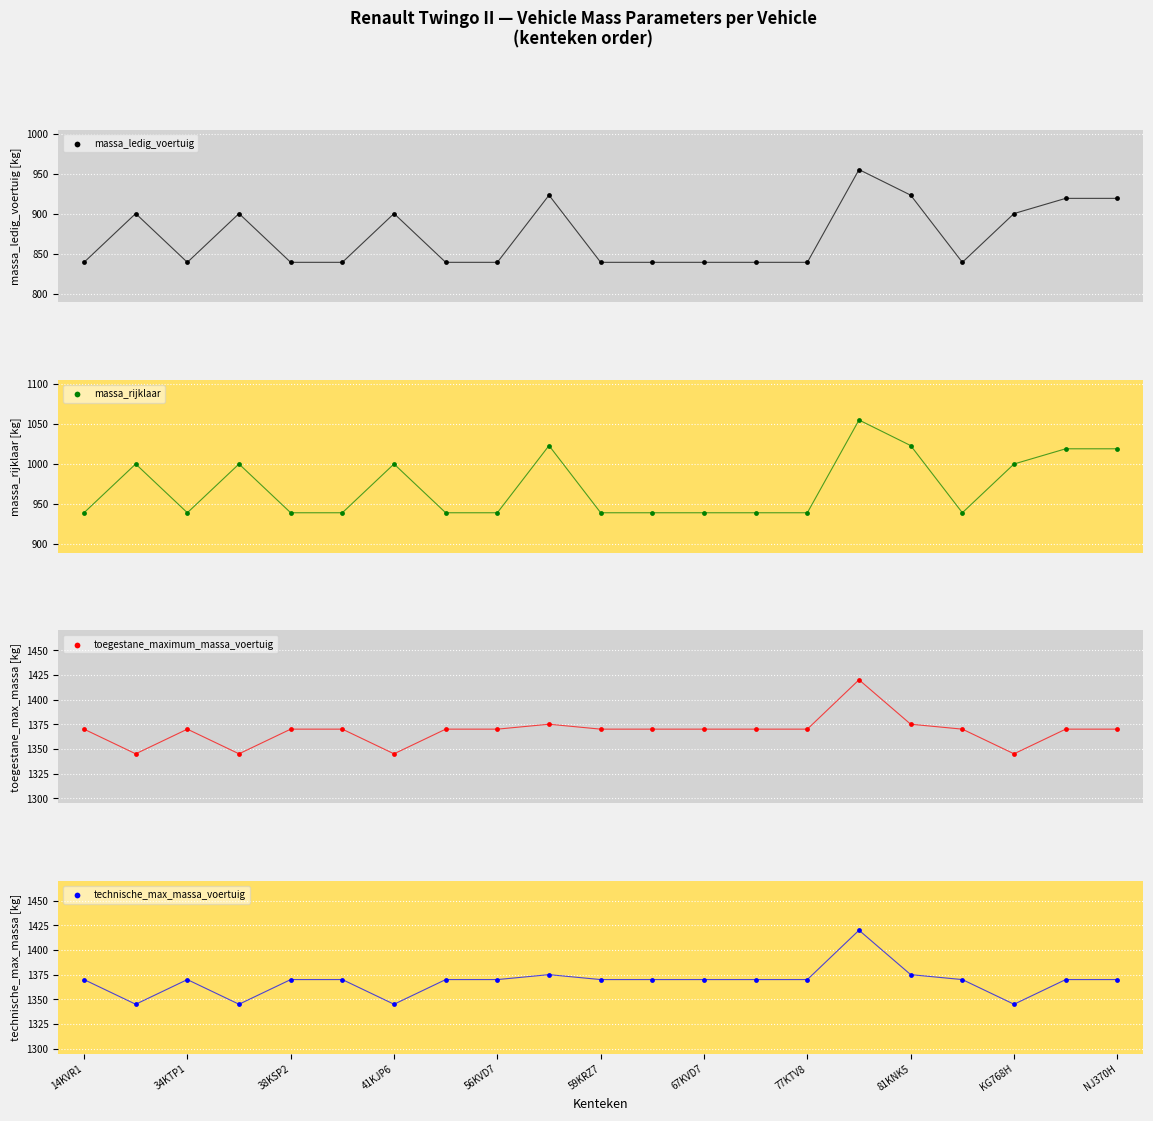

What are all the series names shown in the legend?

massa_ledig_voertuig, massa_rijklaar, toegestane_maximum_massa_voertuig, technische_max_massa_voertuig